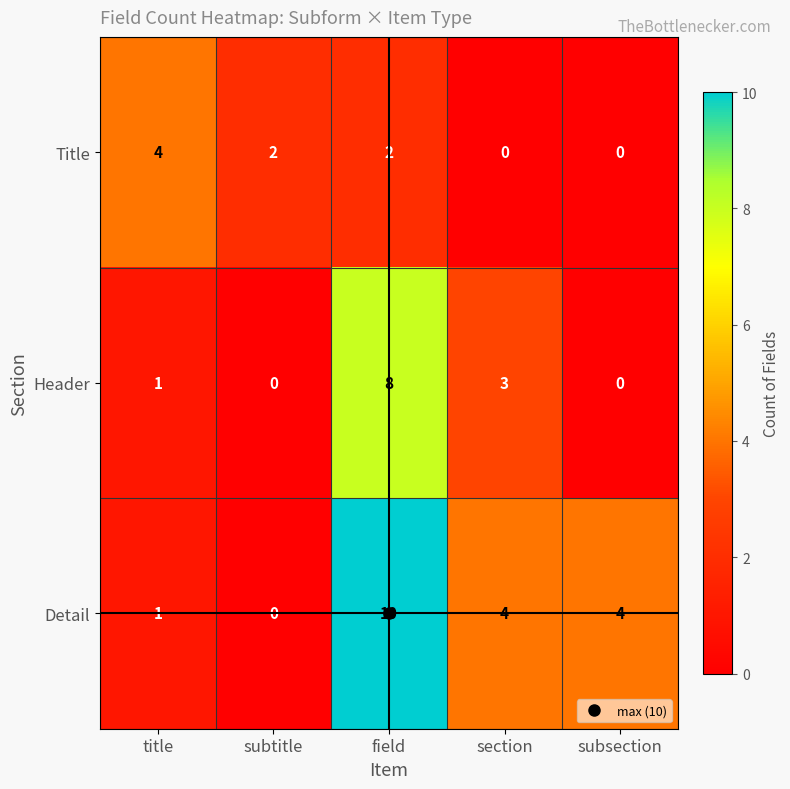

What is the highest value of the Header series?

8